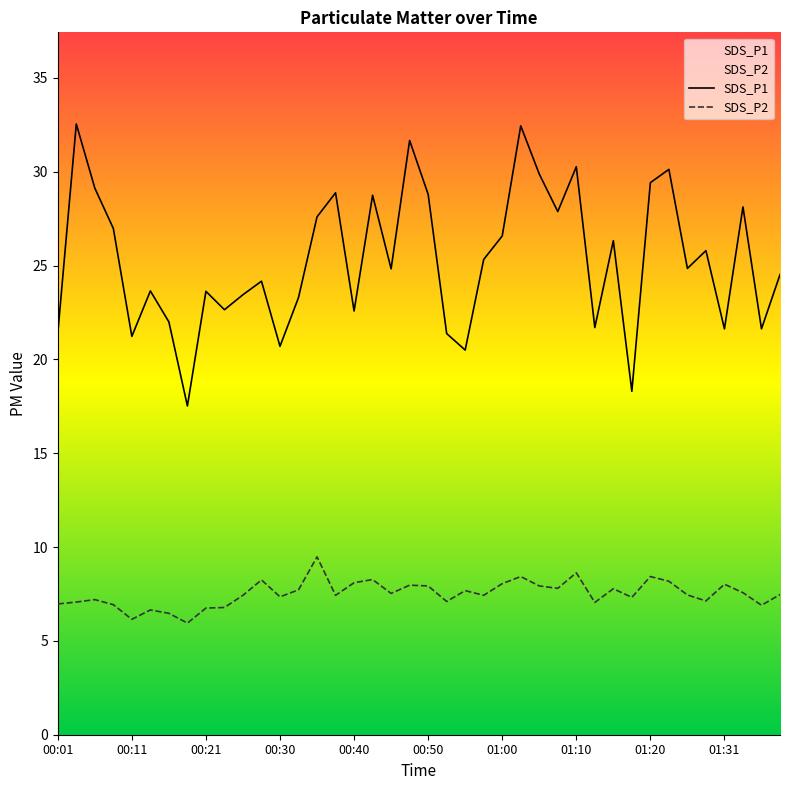

At 01:20, list the series in order from smallest to largest.

SDS_P2, SDS_P1